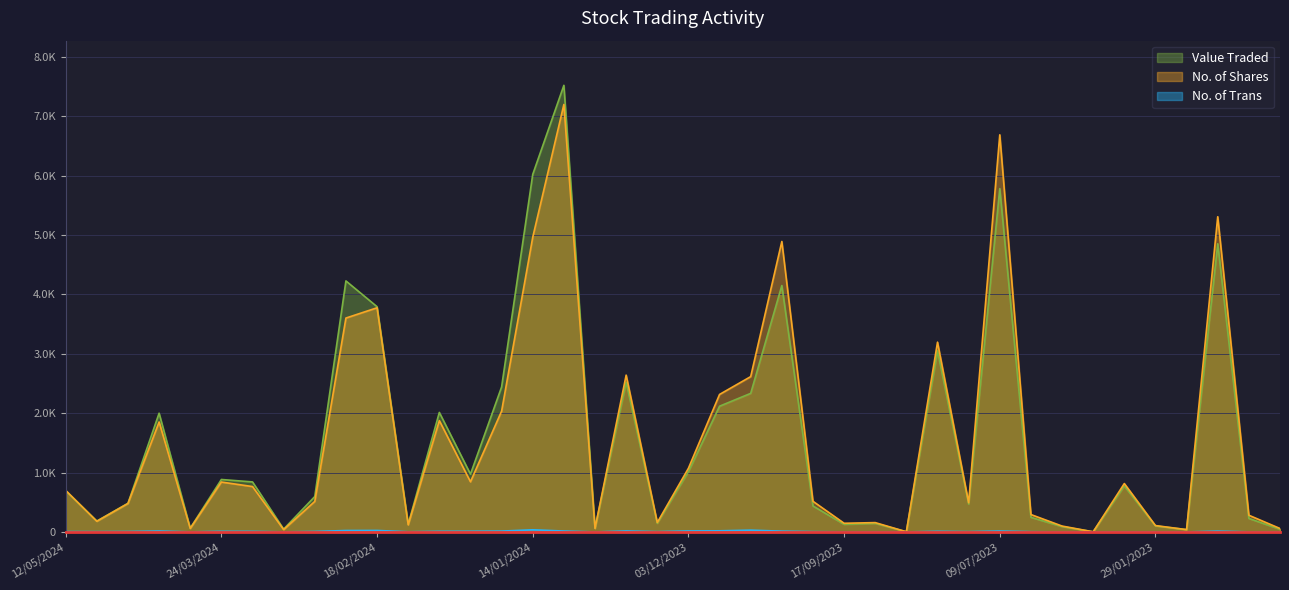

Reading left to right, list all the values displayed in this chart.

Value Traded: 695	184	483	2000	64	884	843	48	597	4227	3793	131	2013	974	2442	6021	7520	63	2522	146	1016	2118	2334	4149	438	129	145	4	3051	470	5781	247	91	3	775	102	40	4853	228	46
No. of Shares: 700	180	480	1852	60	841	765	40	515	3602	3775	120	1875	845	2035	4963	7198	60	2641	159	1073	2316	2616	4891	517	147	158	4	3196	492	6687	294	100	3	816	108	40	5308	282	59
No. of Trans: 7	6	8	16	2	11	10	2	9	25	26	4	11	12	15	37	16	1	17	6	17	20	31	14	6	2	3	1	11	6	16	5	1	1	3	2	1	14	2	1